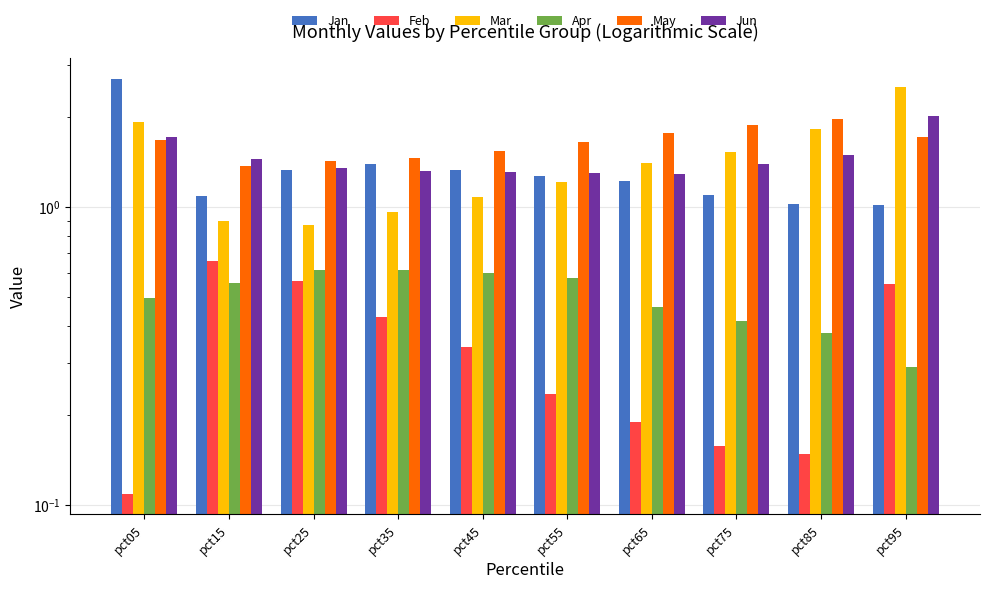

What is the sum of all Mar values?

14.3